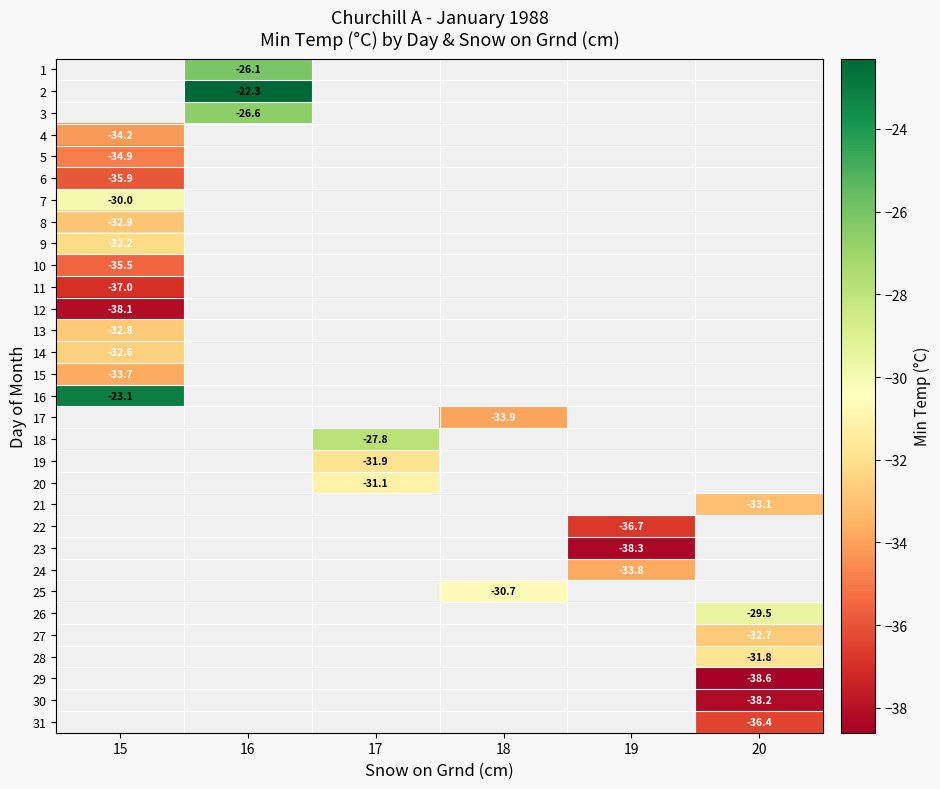

At which category does the chart reach its peak across all series?

16